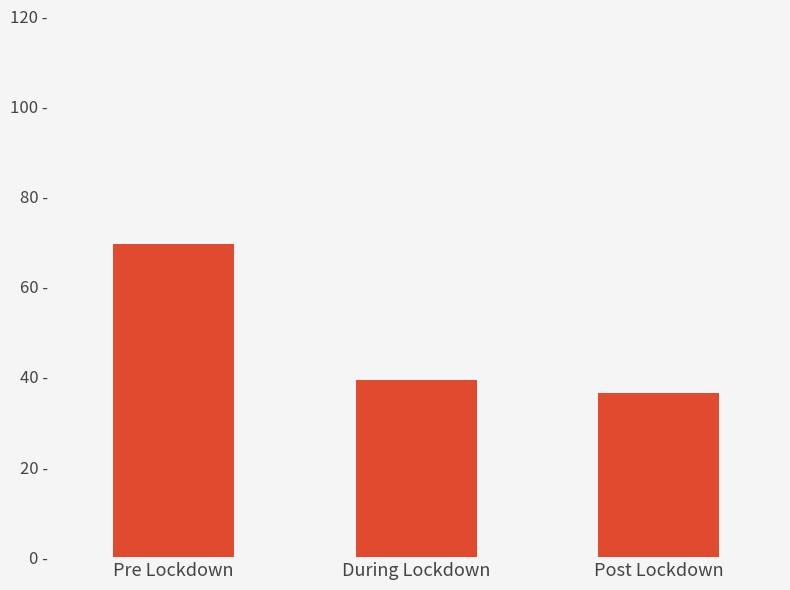

Which category has the highest value across all series?

Pre Lockdown